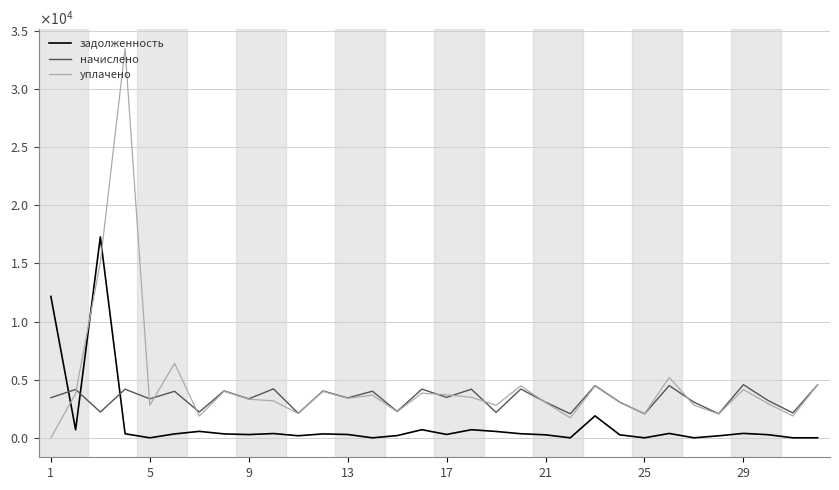

How many intersections are there between задолженность and уплачено?

3